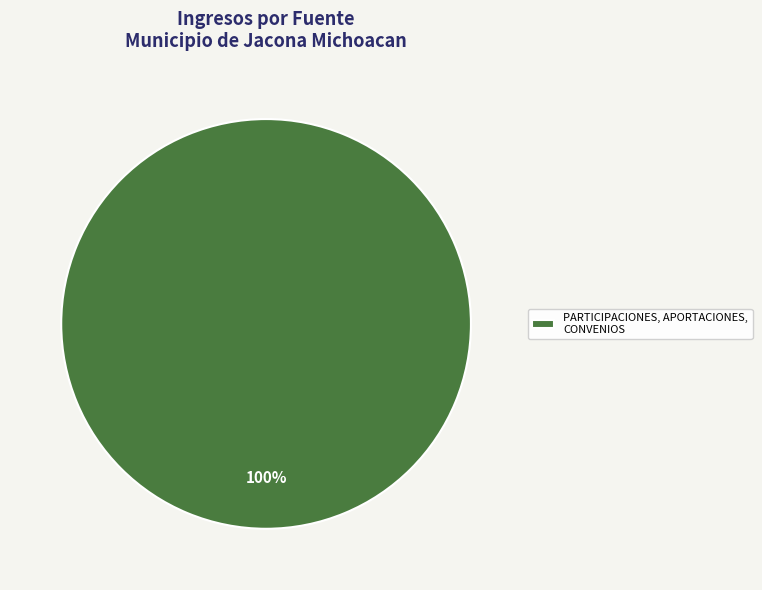

Which category accounts for the majority?

PARTICIPACIONES, APORTACIONES, CONVENIOS